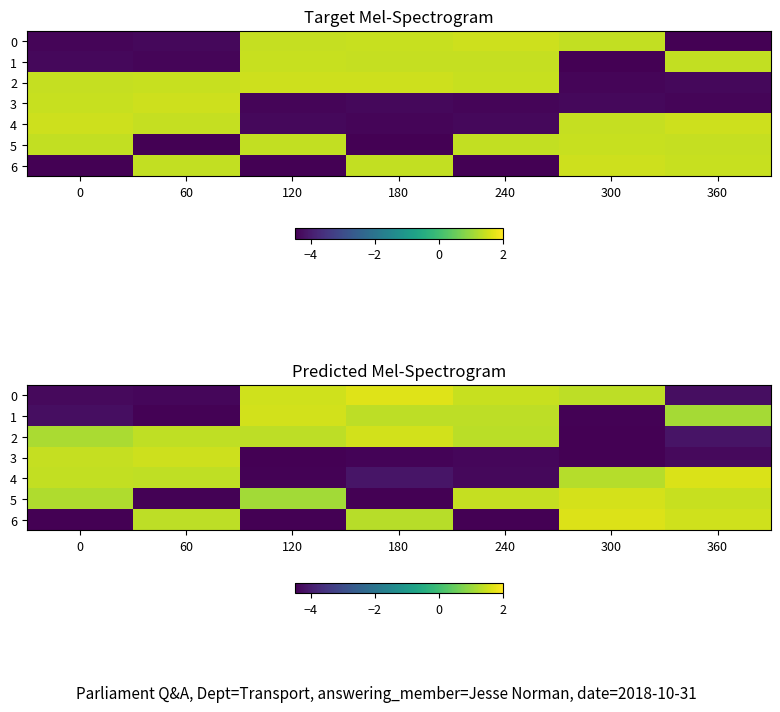

Rank the series at 0 from lowest to highest value.

6, 0, 1, 2, 5, 4, 3